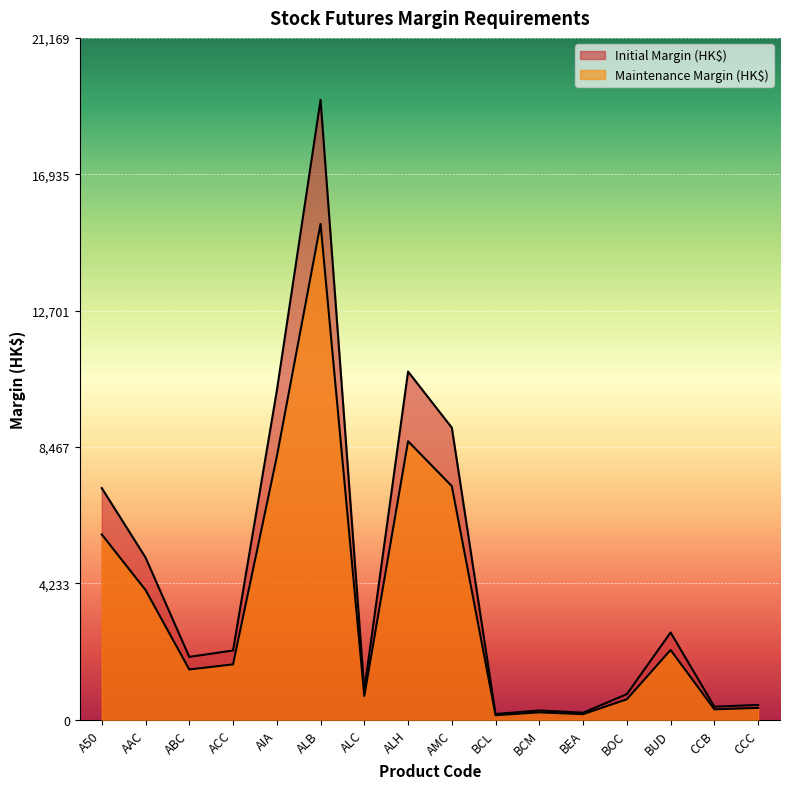

What is the label of the 3rd point from the right?

BUD